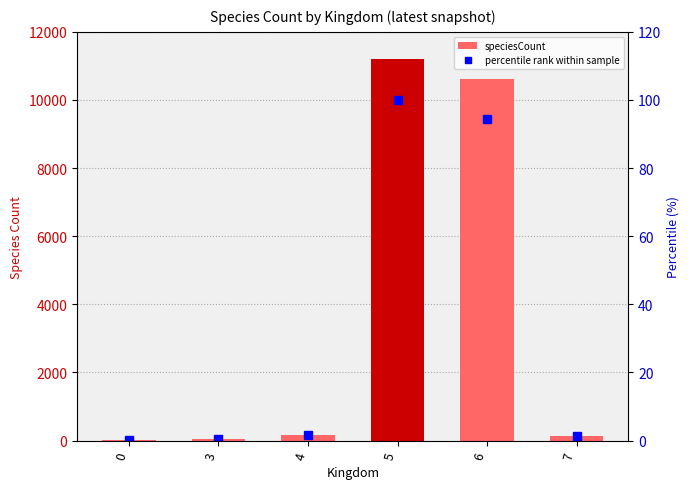

Which series has the largest total across all categories?

speciesCount